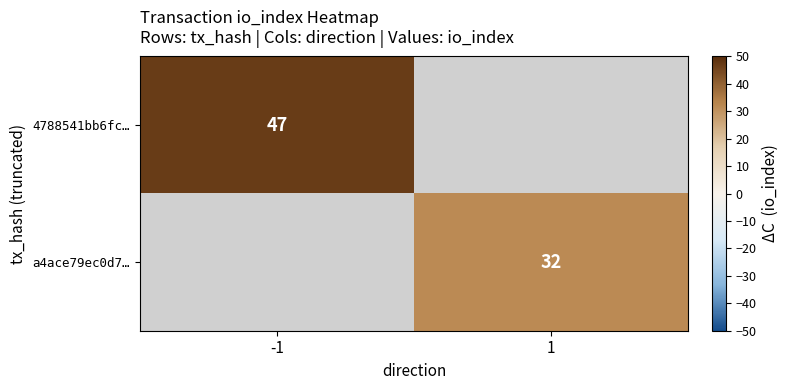

The a4ace79ec0d7… series shows 32 at 1. True or false?

True